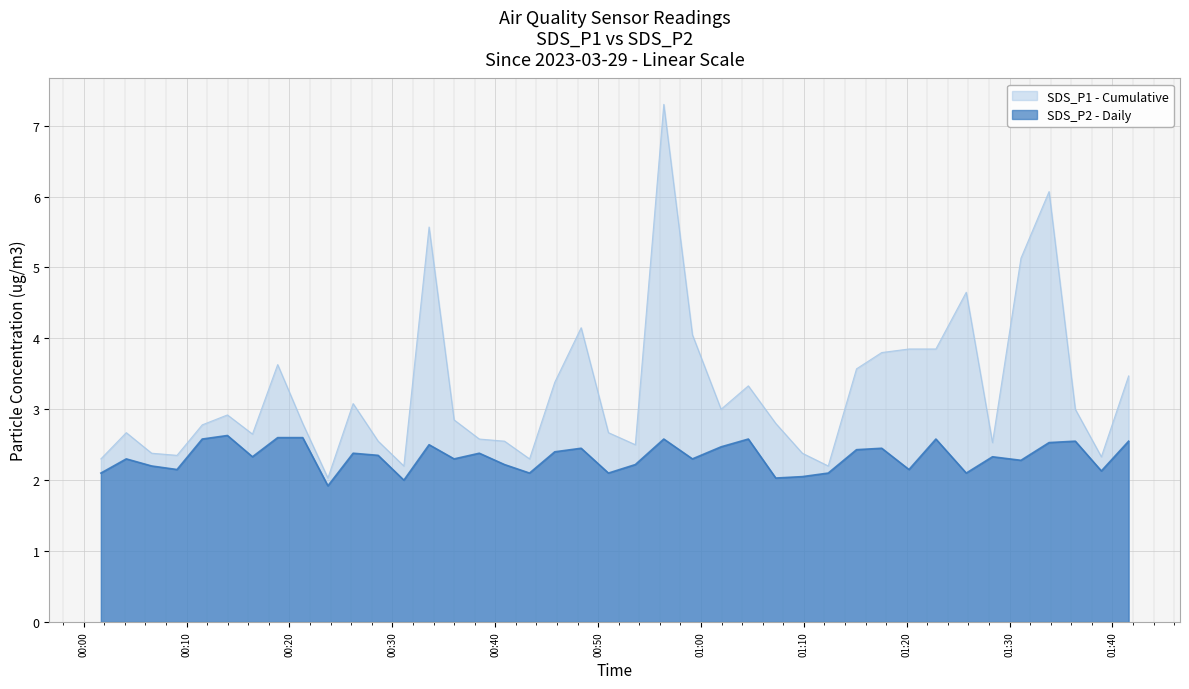

Which label corresponds to the largest value in the chart?

2023/03/29 00:56:23